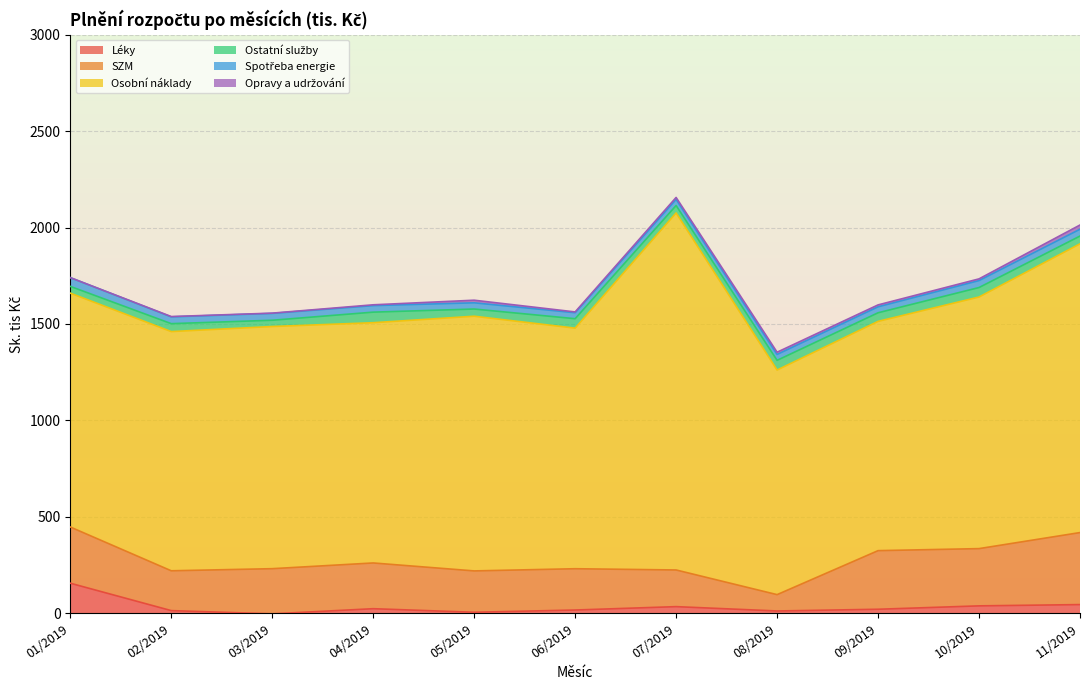

At which category does Ostatní služby reach its first local peak?

02/2019